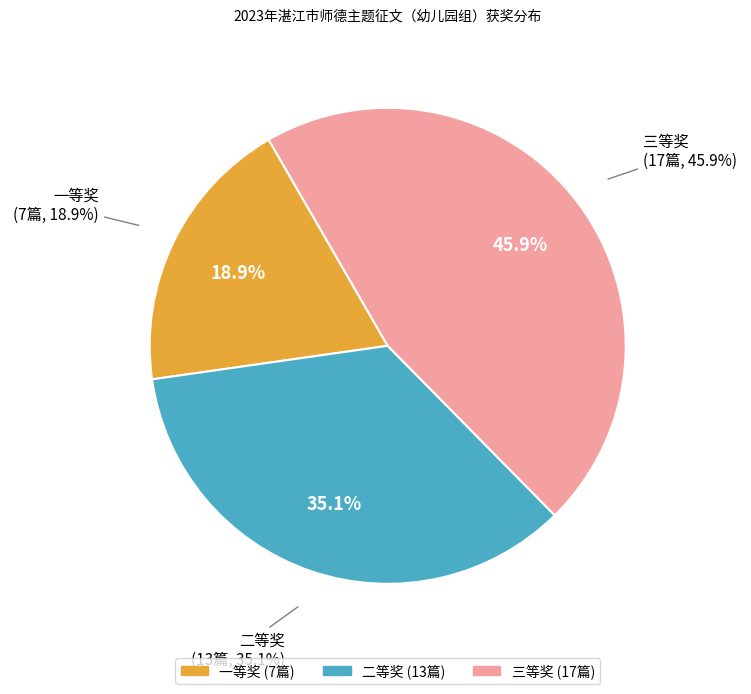

Rank the categories by value from lowest to highest.

一等奖, 二等奖, 三等奖